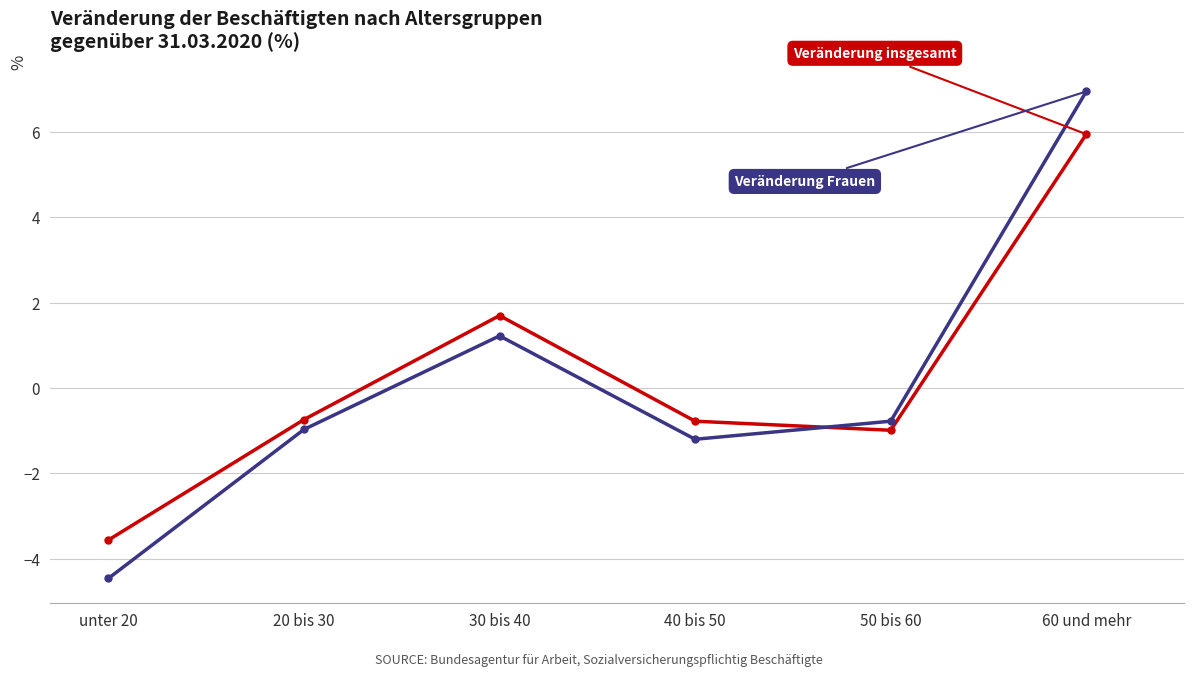

What is the total value across all series at 60 und mehr?

12.9